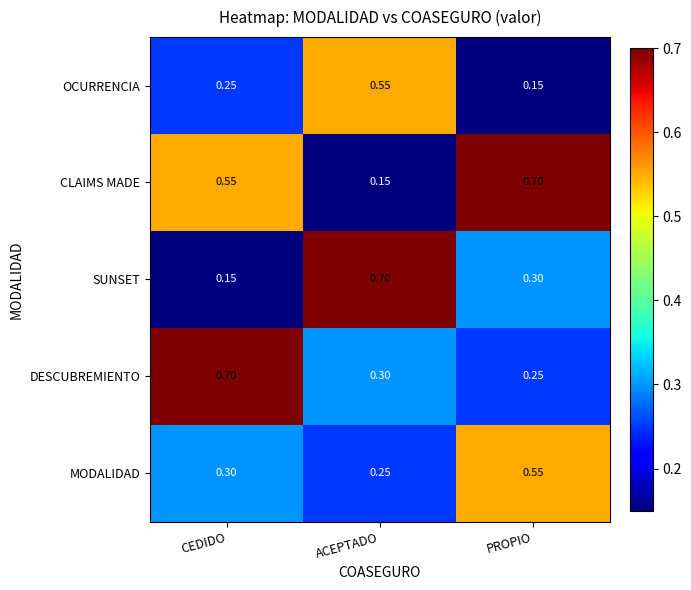

Between CEDIDO and PROPIO, which series saw the biggest shift?

DESCUBREMIENTO